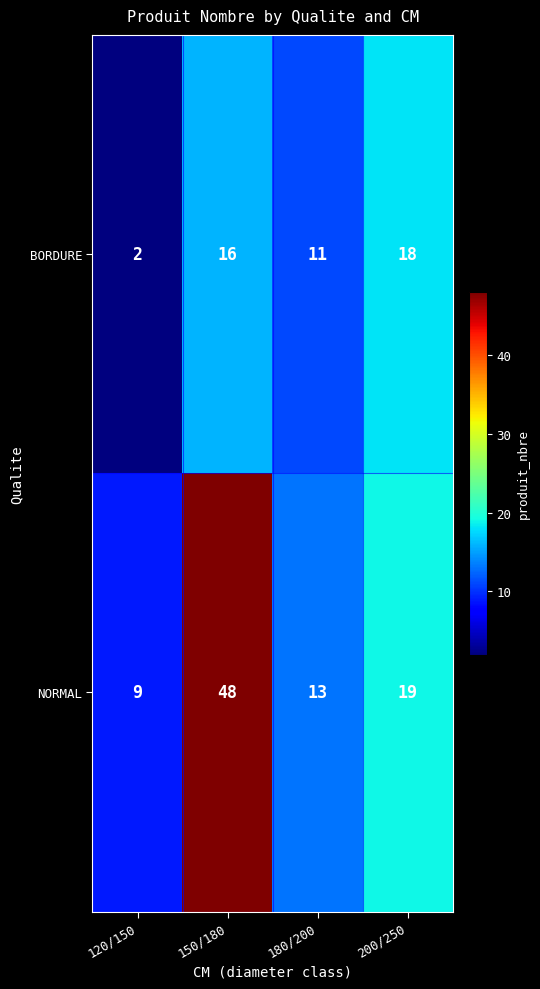

How many categories are shown in the chart?

4